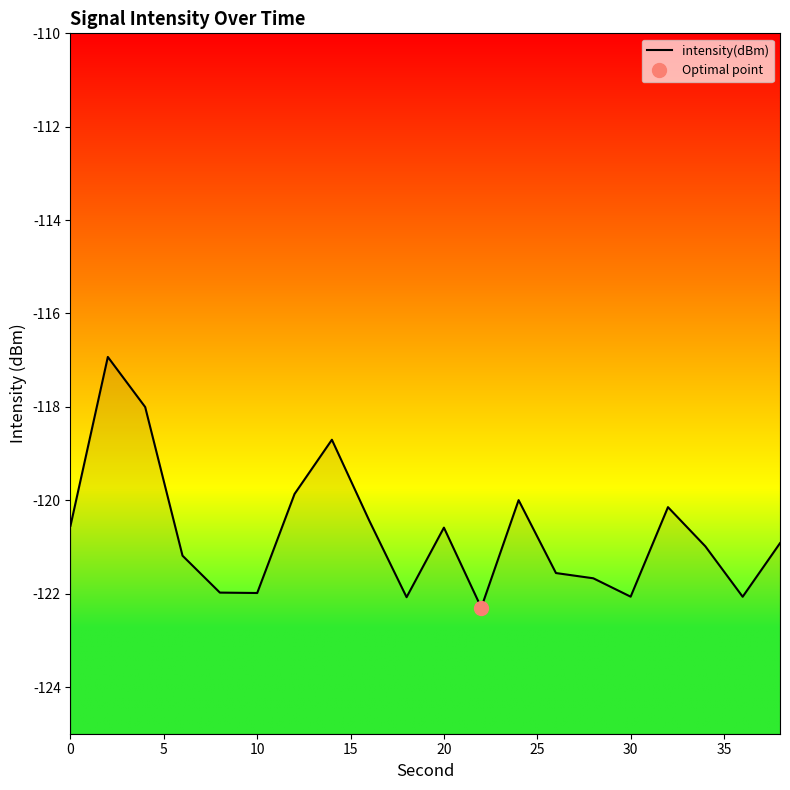

How many lines are shown in the chart?

1